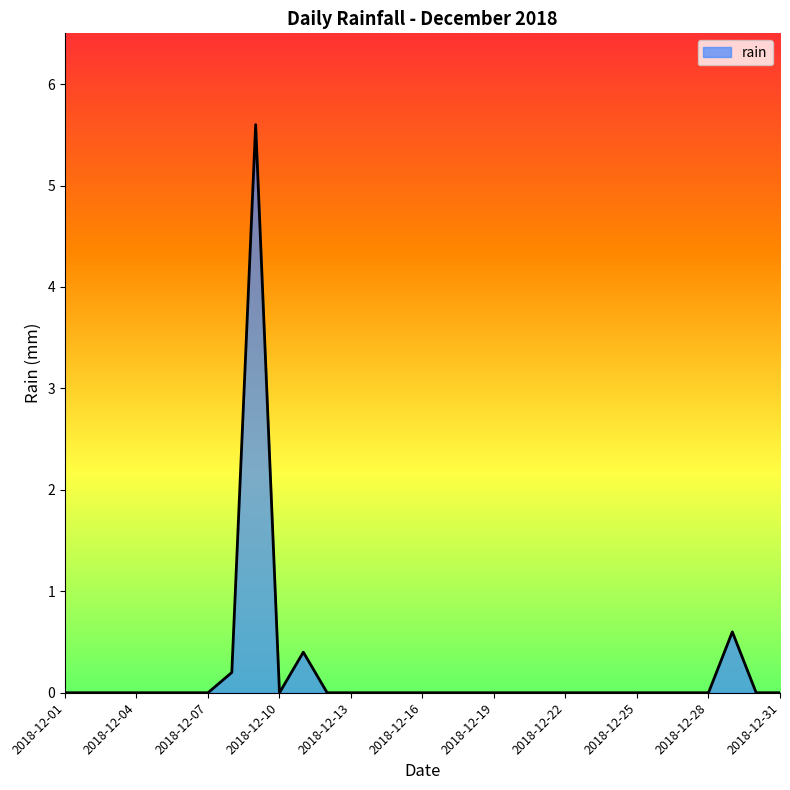

What is the greatest value displayed?

5.6